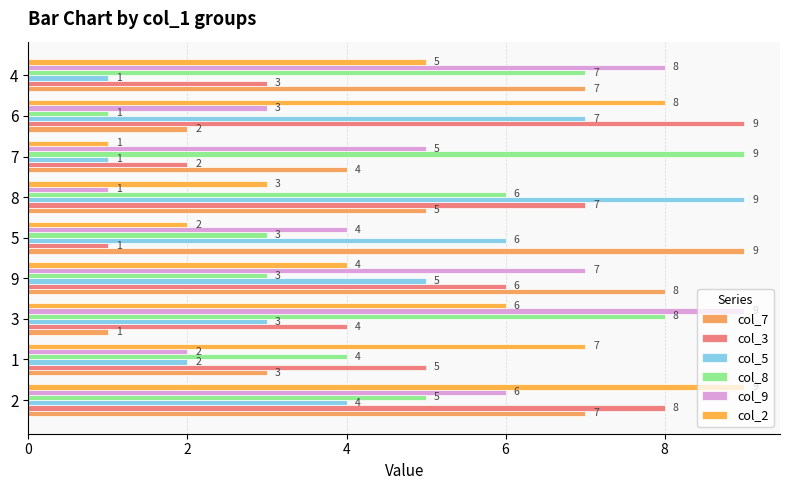

Reading left to right, transcribe all the data shown in this chart.

col_7: 7	3	1	8	9	5	4	2	7
col_3: 8	5	4	6	1	7	2	9	3
col_5: 4	2	3	5	6	9	1	7	1
col_8: 5	4	8	3	3	6	9	1	7
col_9: 6	2	9	7	4	1	5	3	8
col_2: 9	7	6	4	2	3	1	8	5